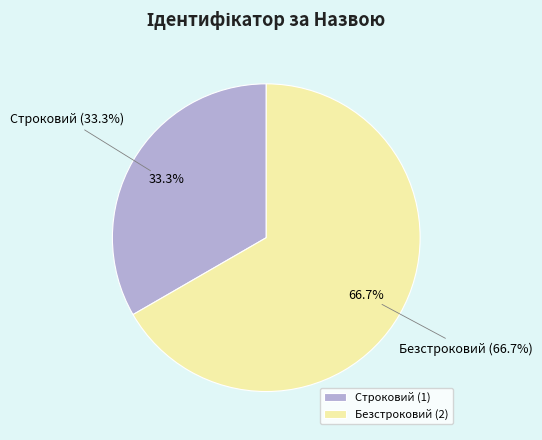

Which has a higher value, Безстроковий or Строковий?

Безстроковий